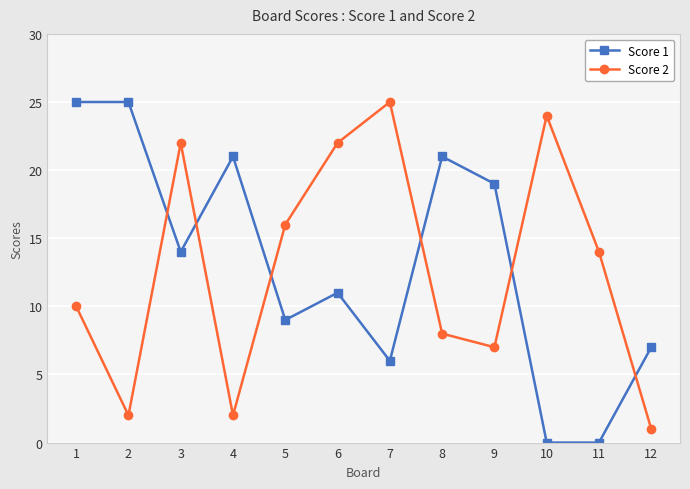

What is the difference between the maximum and minimum values in the Score 2 series?

24